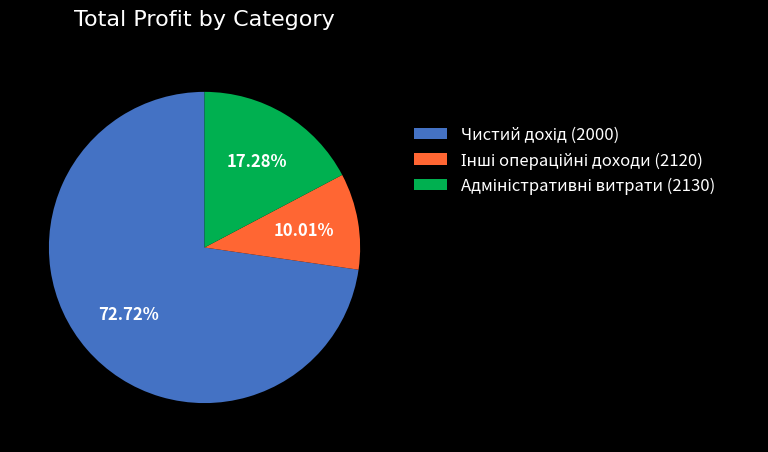

Is there a majority slice in this chart?

Yes